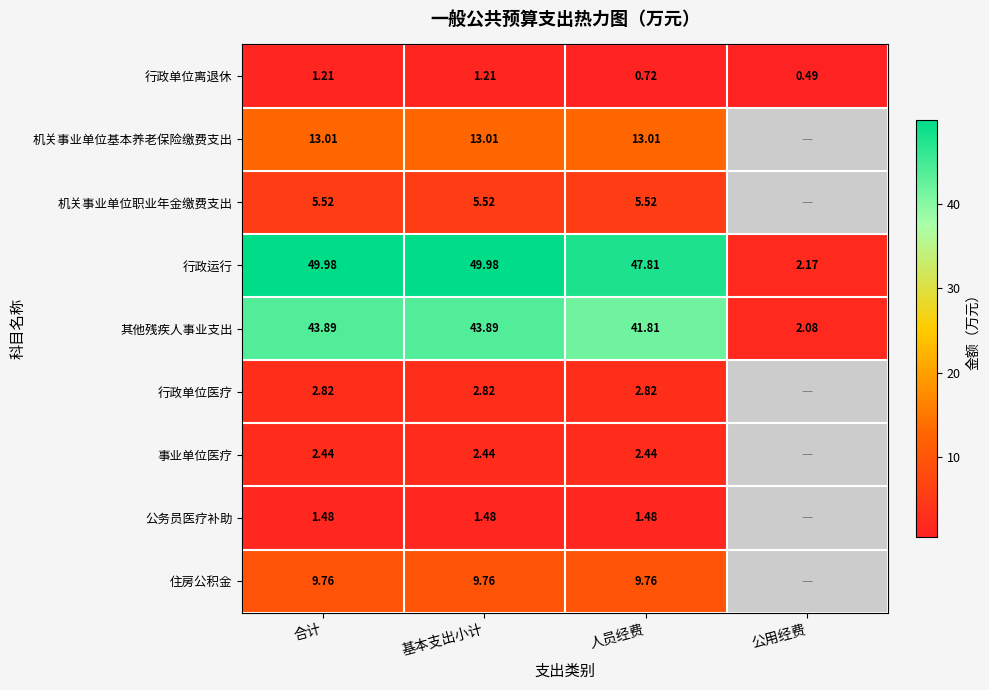

At which label does 行政单位离退休 first exceed 1?

合计